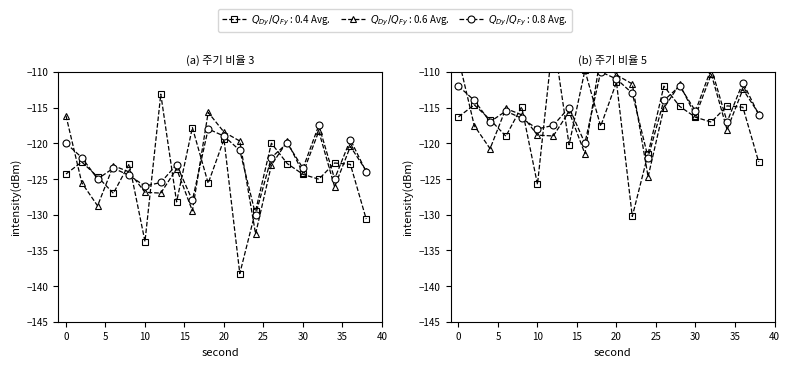

Where is the first local maximum for 0.6 Avg.?

6